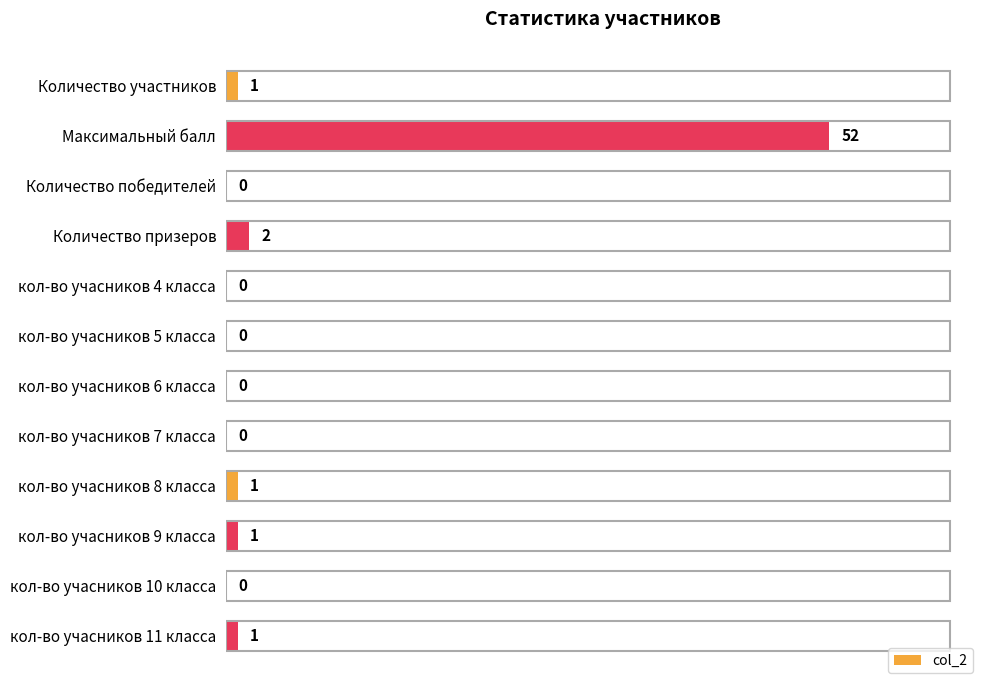

How many distinct data groups are displayed?

1